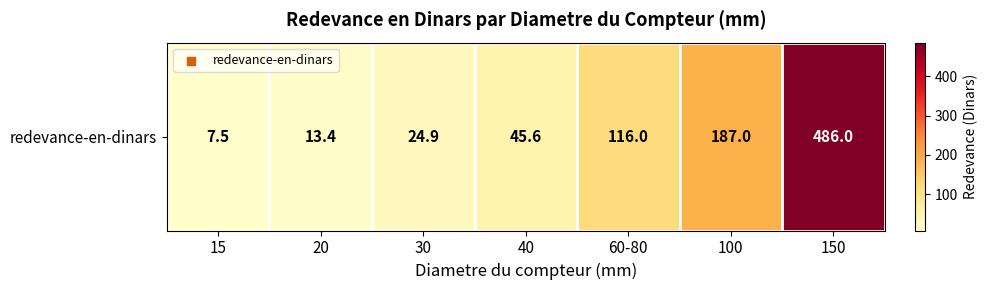

How many distinct data groups are displayed?

1